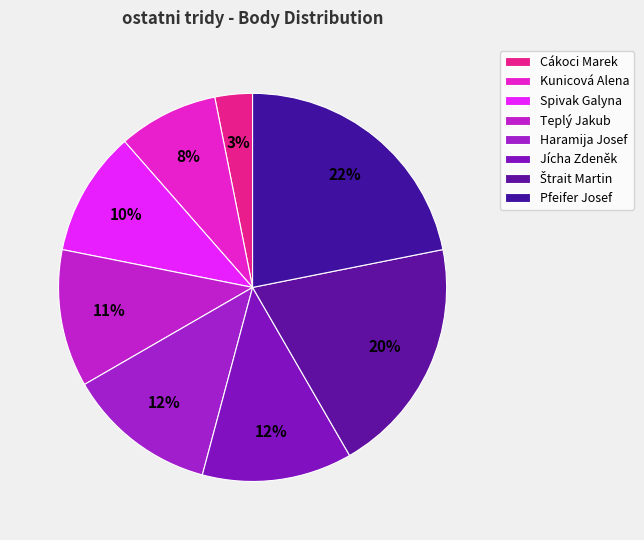

Does Štrait Martin account for over 50% of the chart?

No